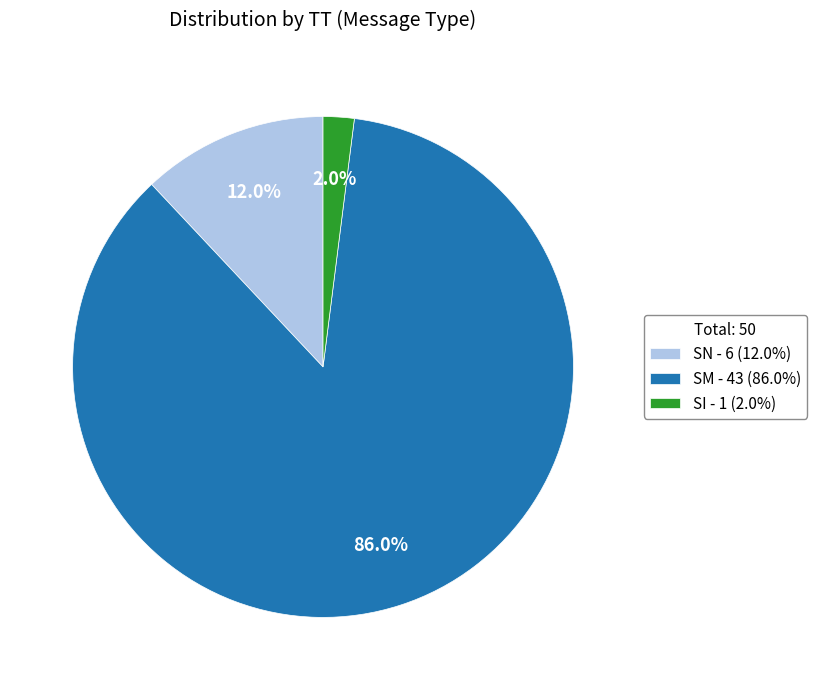

To the nearest percent, what is the difference between the largest and smallest slice percentages?

84%